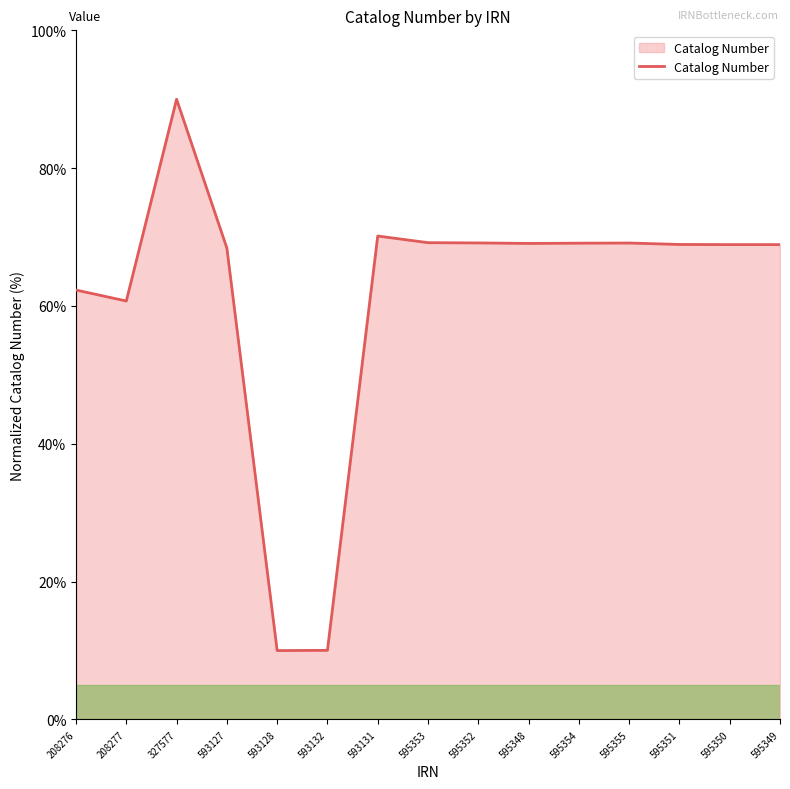

What is the ratio of the value at 593131 to the value at 595355?

1.0